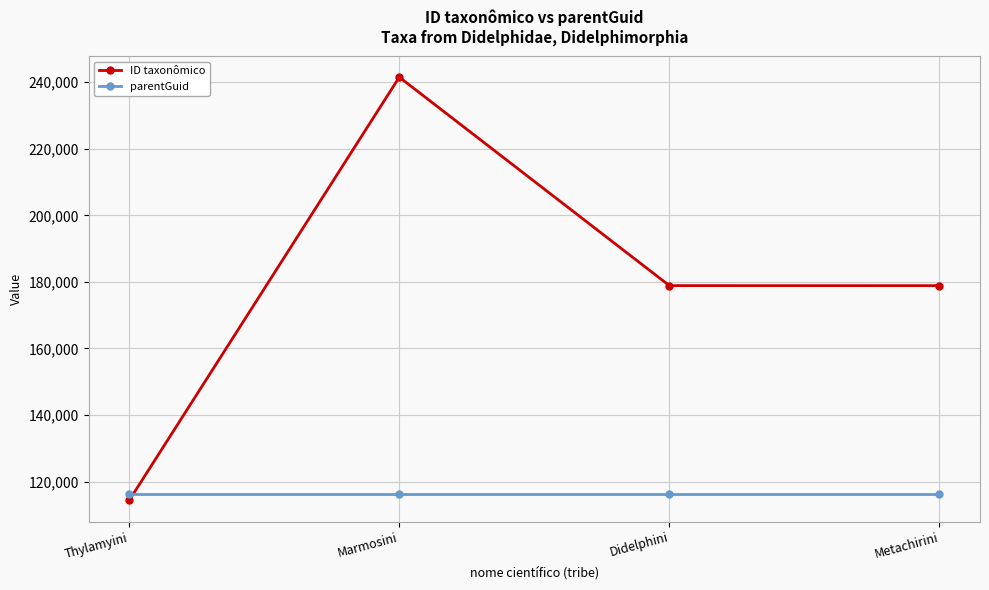

Which series ends up on top after the final intersection of ID taxonômico and parentGuid?

ID taxonômico